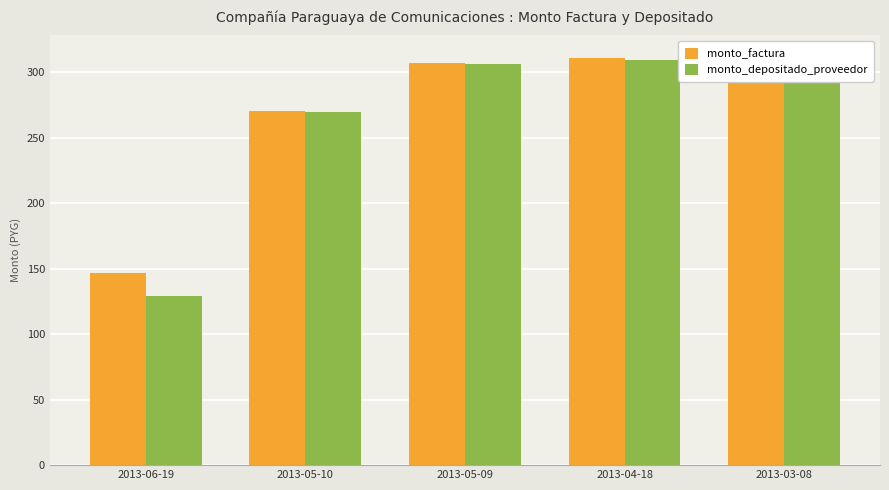

What is the highest value of the monto_factura series?

312.3